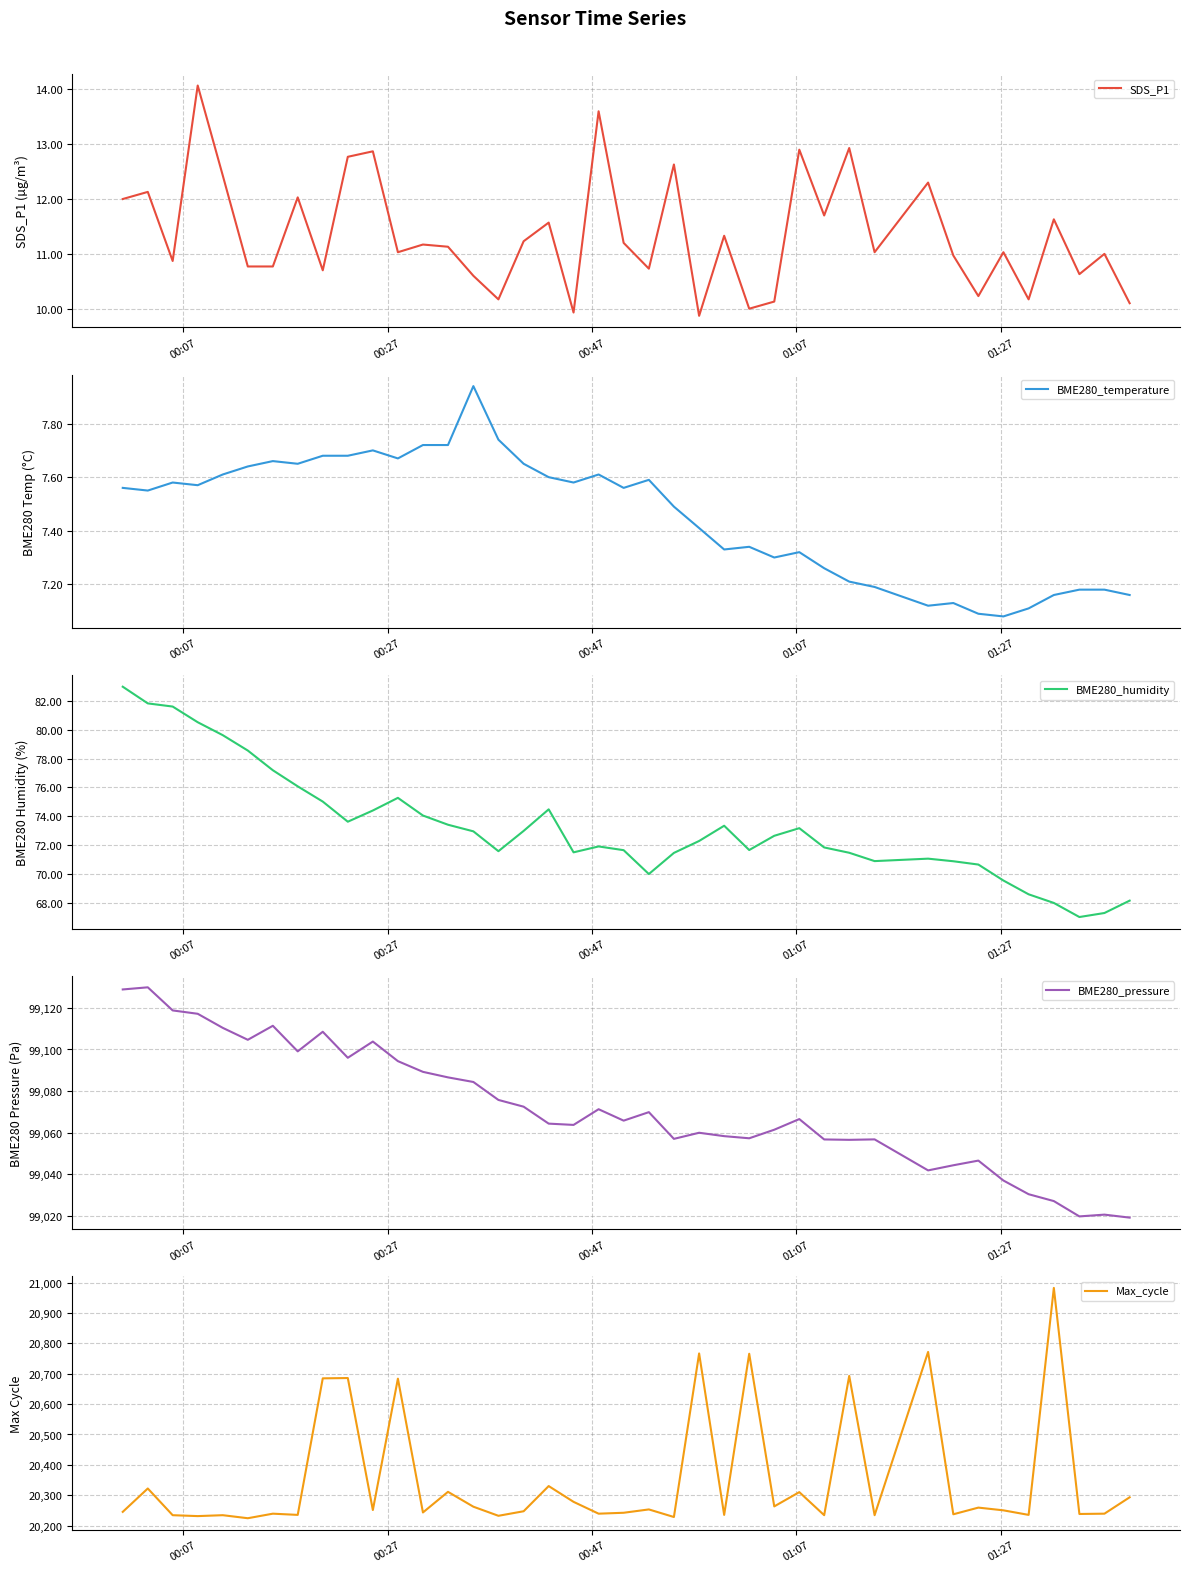

True or false: Max_cycle has more than 1 interior local peaks.

True